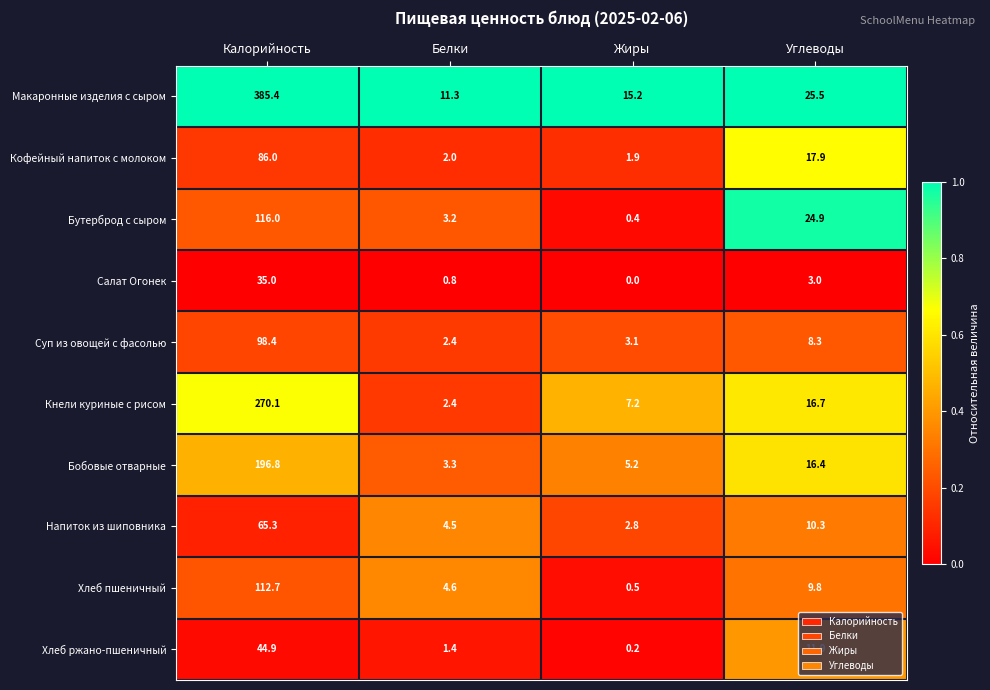

The Салат Огонек series shows 0.3 at Белки. True or false?

False